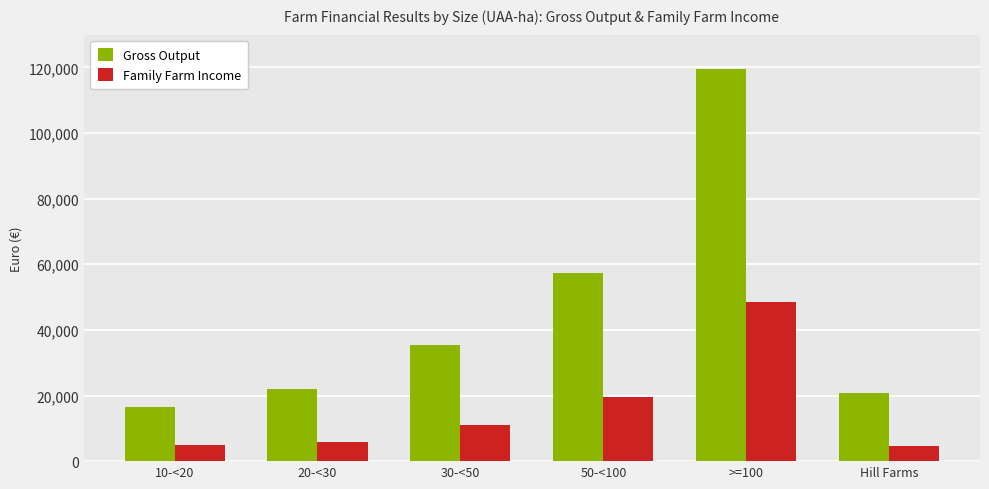

What is the highest value of the Family Farm Income series?

48367